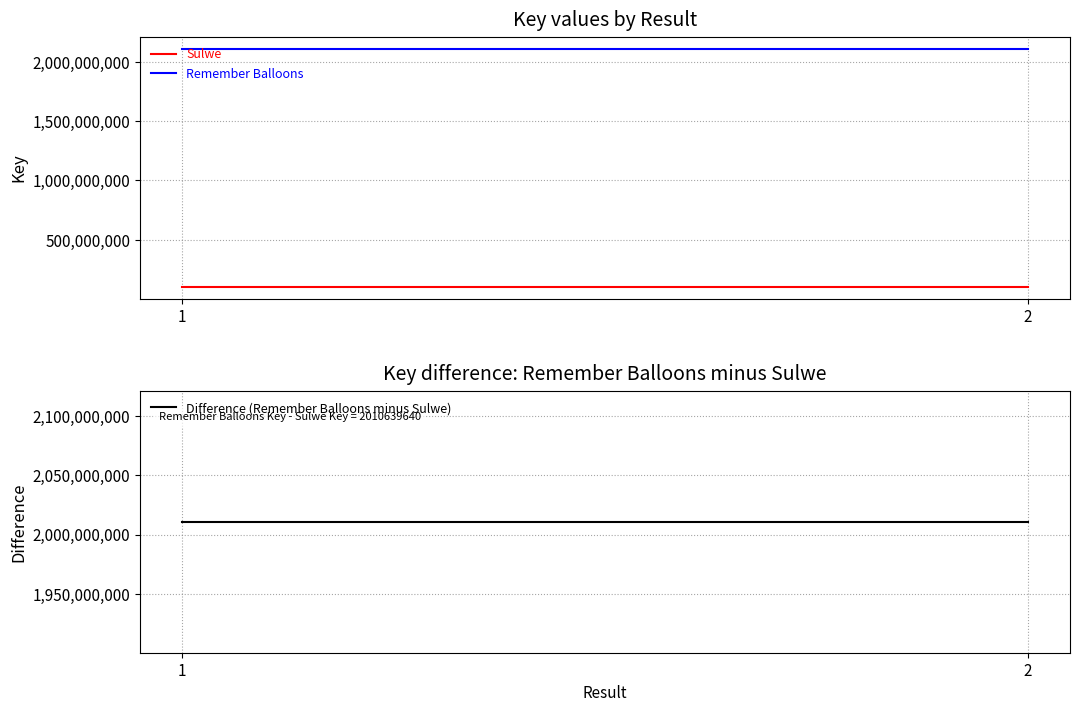

At which label does Sulwe reach its minimum?

1